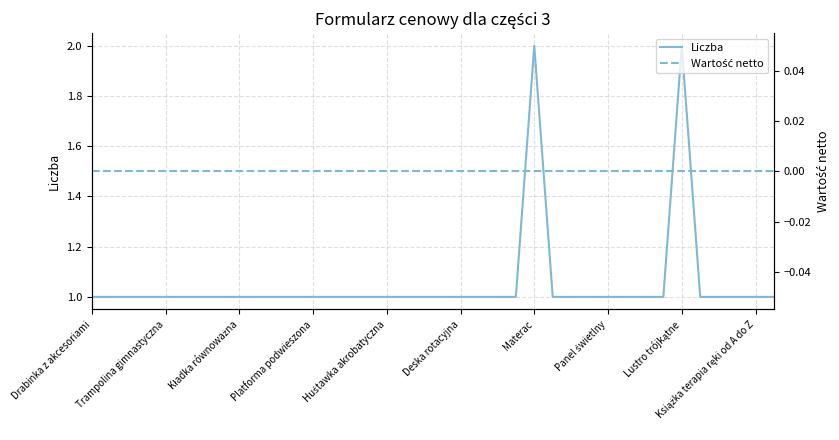

True or false: Liczba and Wartość netto cross at least once.

False